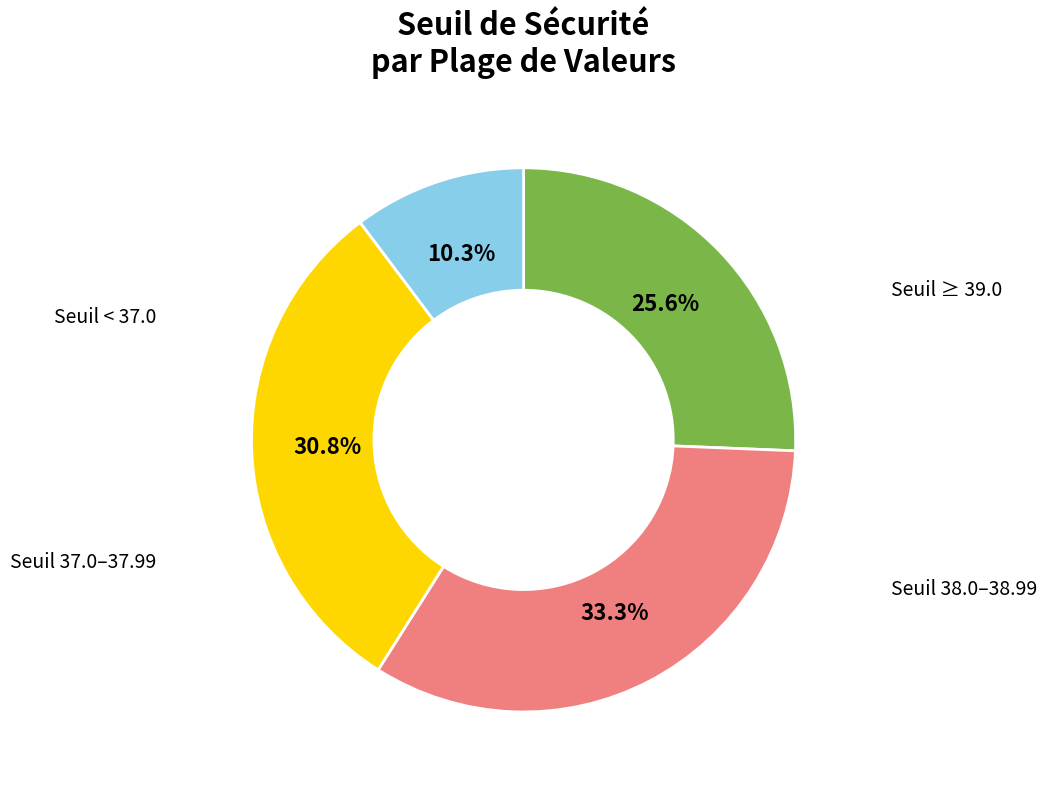

Is there a majority slice in this chart?

No